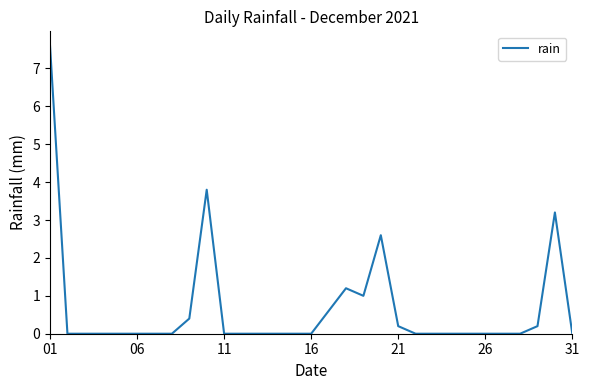

What is the maximum value shown in the chart?

7.6